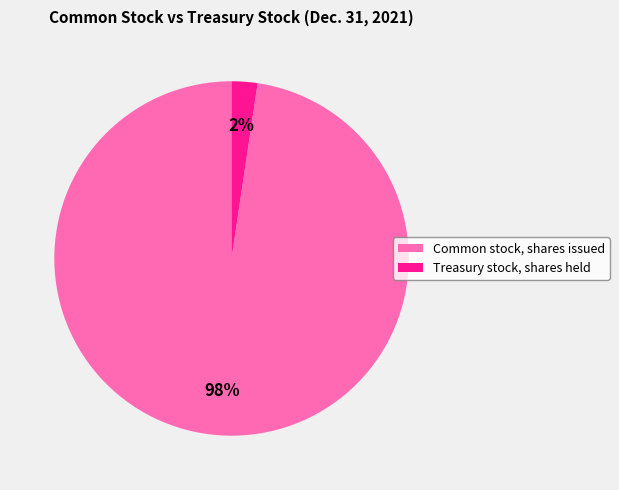

Which slice is the smallest?

Treasury stock, shares held